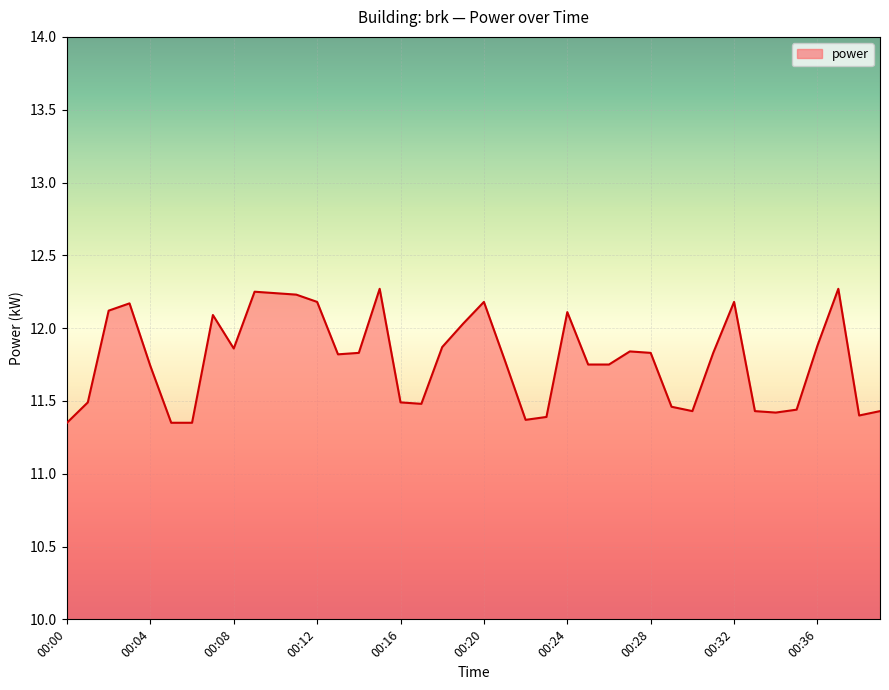

What is the difference between the maximum and minimum values?

0.9